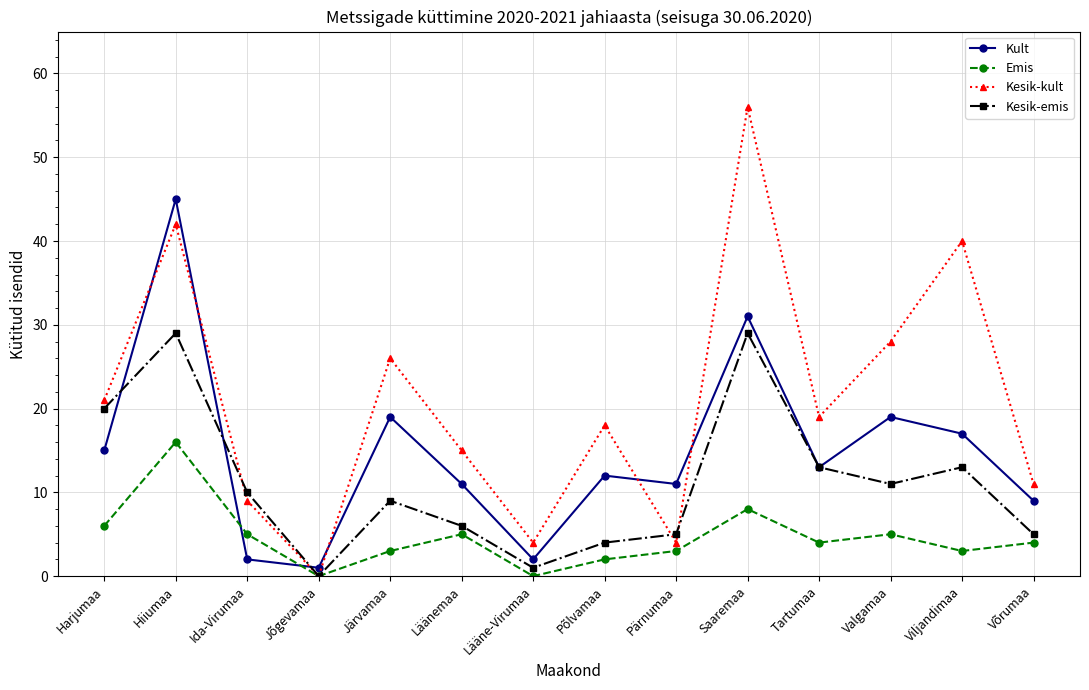

How many series are shown in this chart?

4